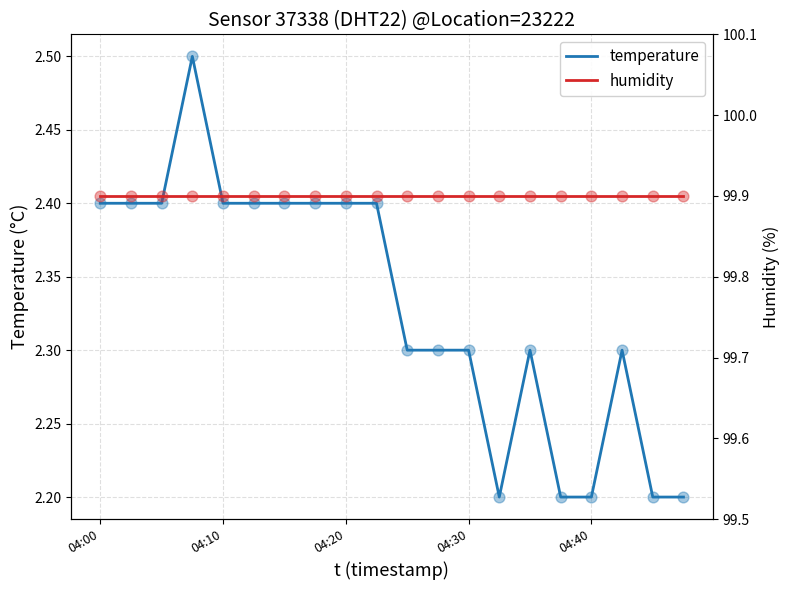

Which series has the largest total across all categories?

humidity